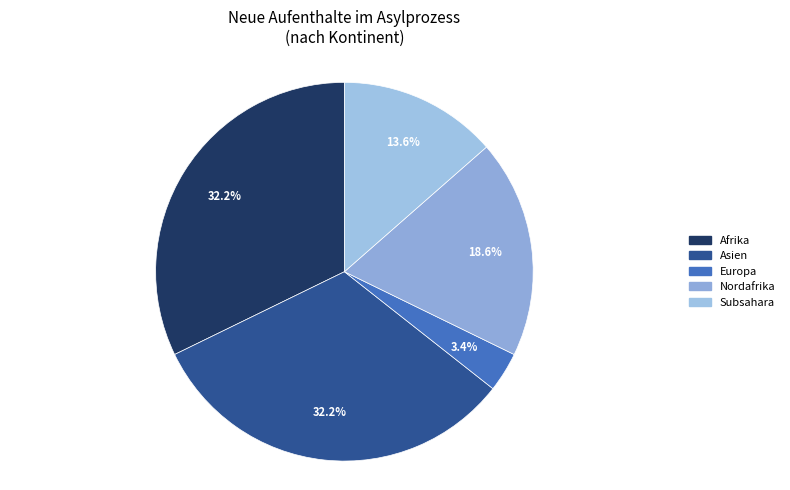

What is the largest slice in the pie chart?

Afrika